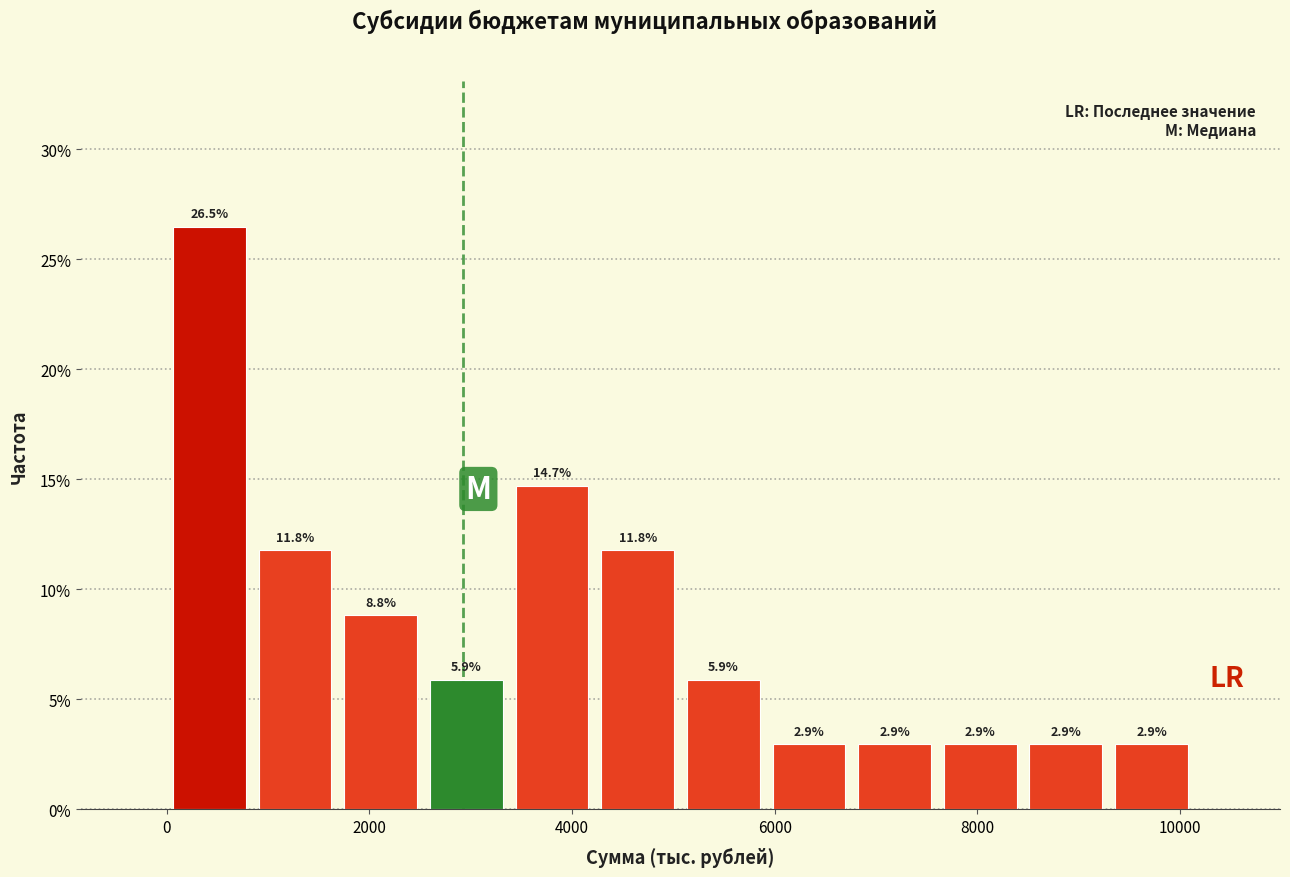

Reading left to right, list every bar in this chart as the range it spans on the x-axis followed by its height. The bar edges are not printed on the chart, so give them approximately, as read against the axis.

0 to 800: 26.5
800 to 1600: 11.8
1600 to 2600: 8.8
2600 to 3400: 5.9
3400 to 4200: 14.7
4200 to 5000: 11.8
5000 to 6000: 5.9
6000 to 6800: 2.9
6800 to 7600: 2.9
7600 to 8400: 2.9
8400 to 9200: 2.9
9200 to 10200: 2.9